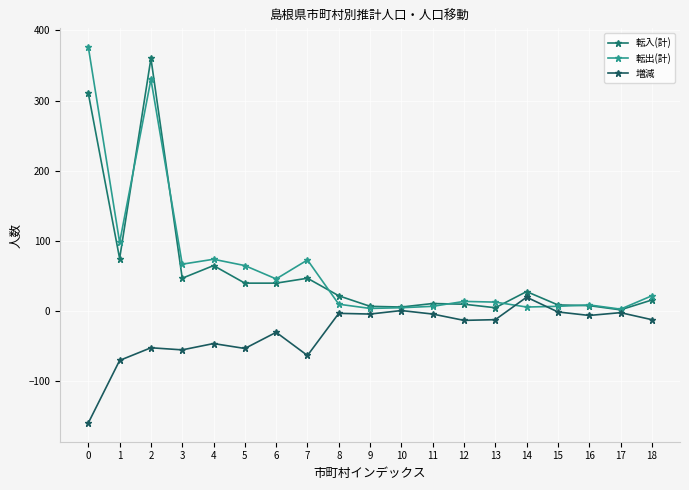

What is the minimum value for 増減?

-159